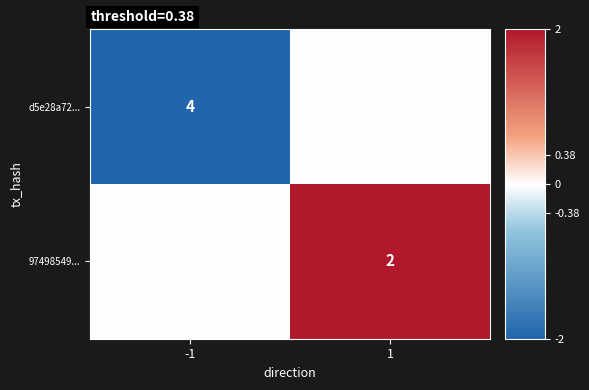

The value of d5e28a72... at -1 is 4. True or false?

True